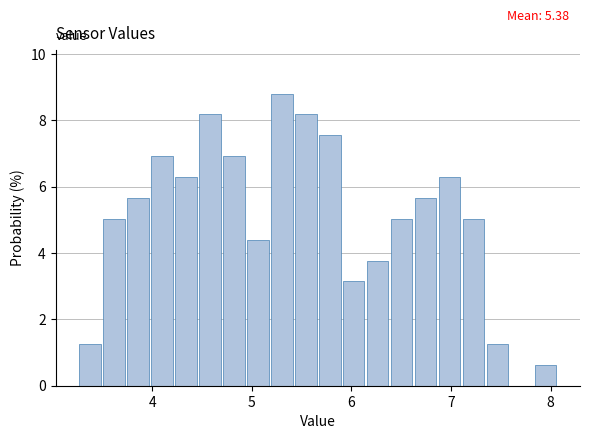

Around what value on the x-axis is the tallest bar? Give the approximate position of its centre, as read against the axis.

5.3